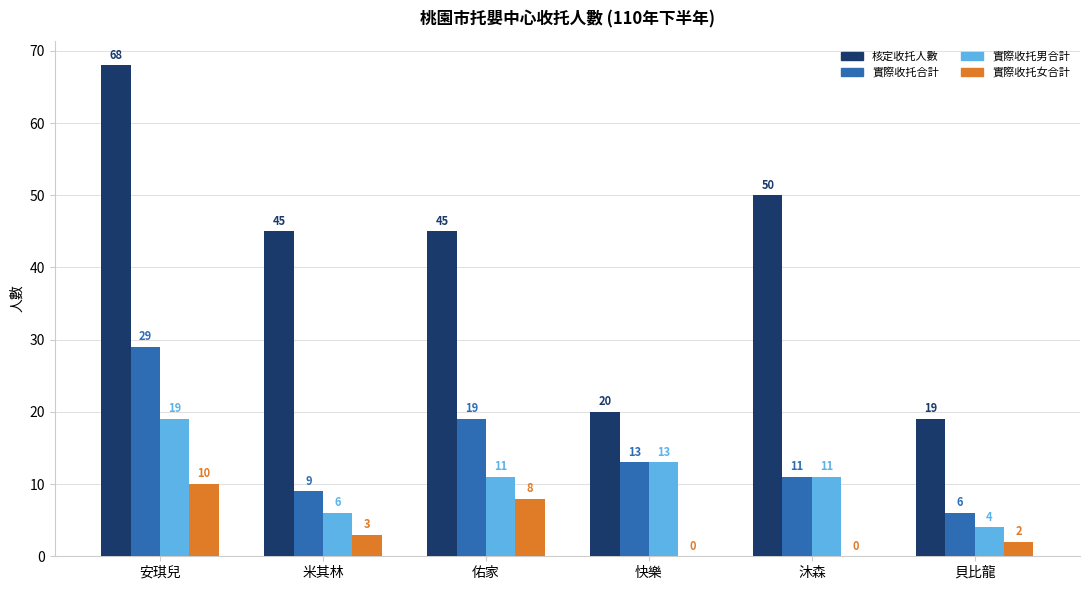

The value of 實際收托男合計 at 安琪兒 is 19. True or false?

True